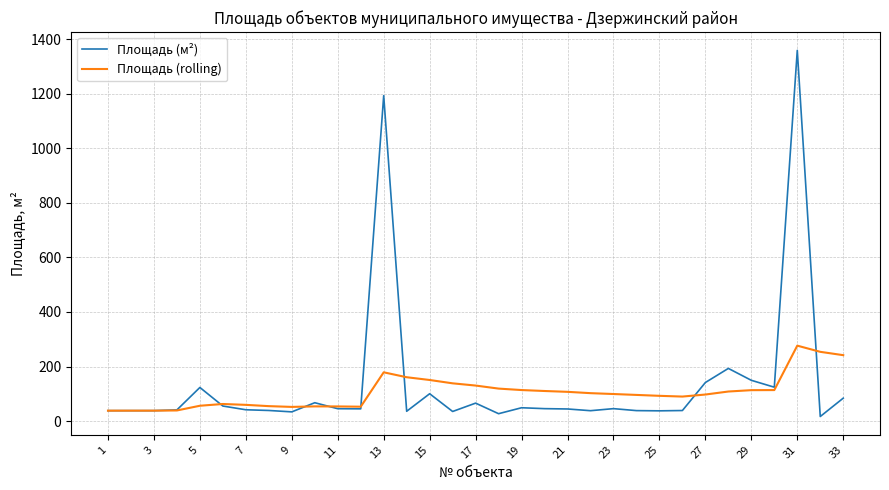

What are all the series names shown in the legend?

Площадь (м²), Площадь (rolling)